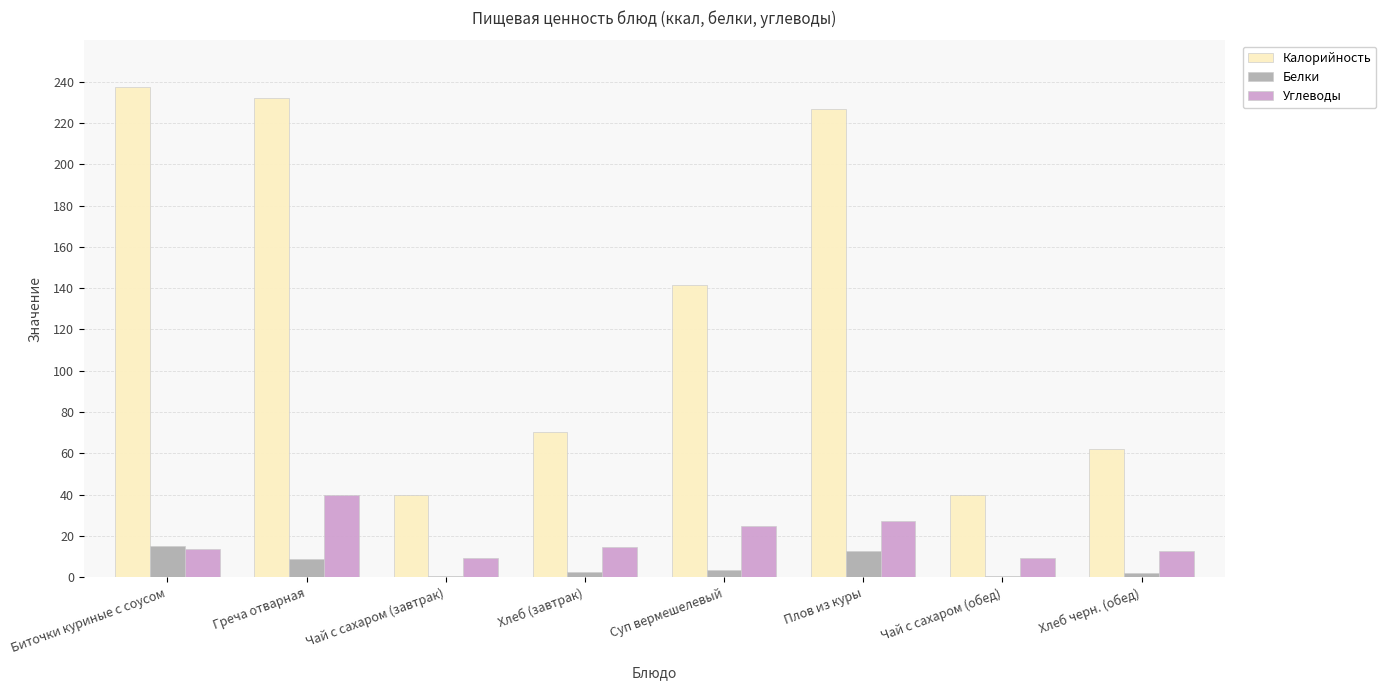

What is the approximate value of Калорийность at Суп вермешелевый?

141.6